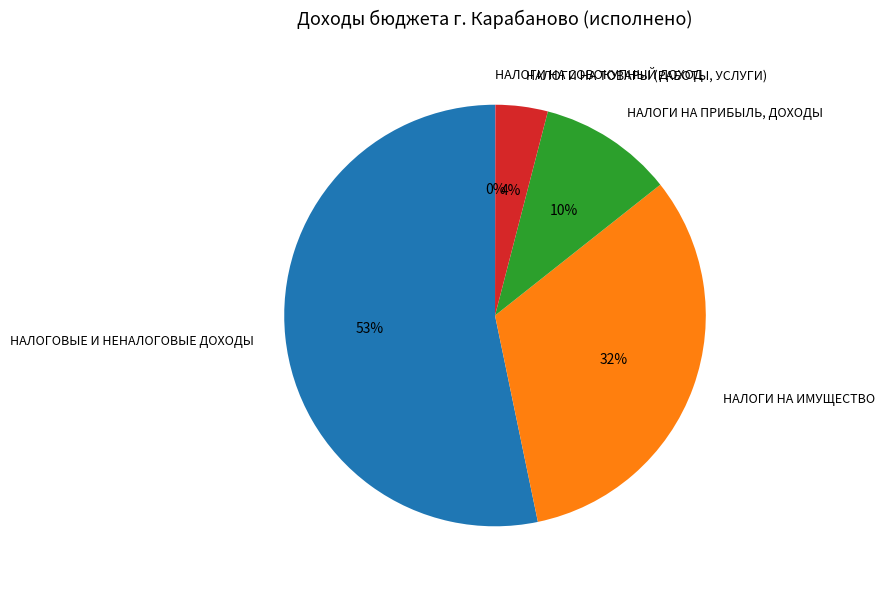

Combined, do НАЛОГИ НА ИМУЩЕСТВО and НАЛОГИ НА ТОВАРЫ (РАБОТЫ, УСЛУГИ) account for over 50%?

No